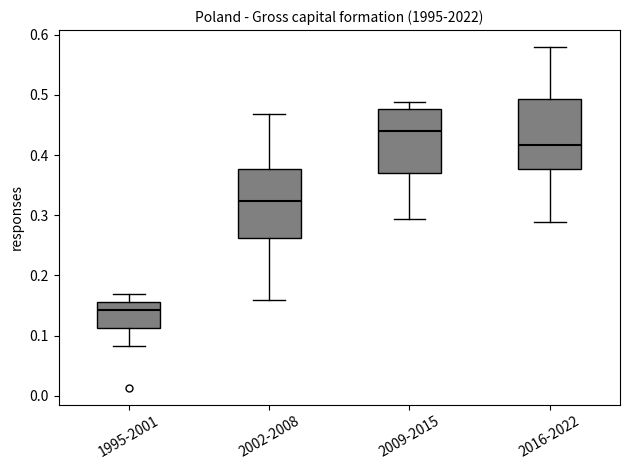

Which box has the highest median line?

2009-2015